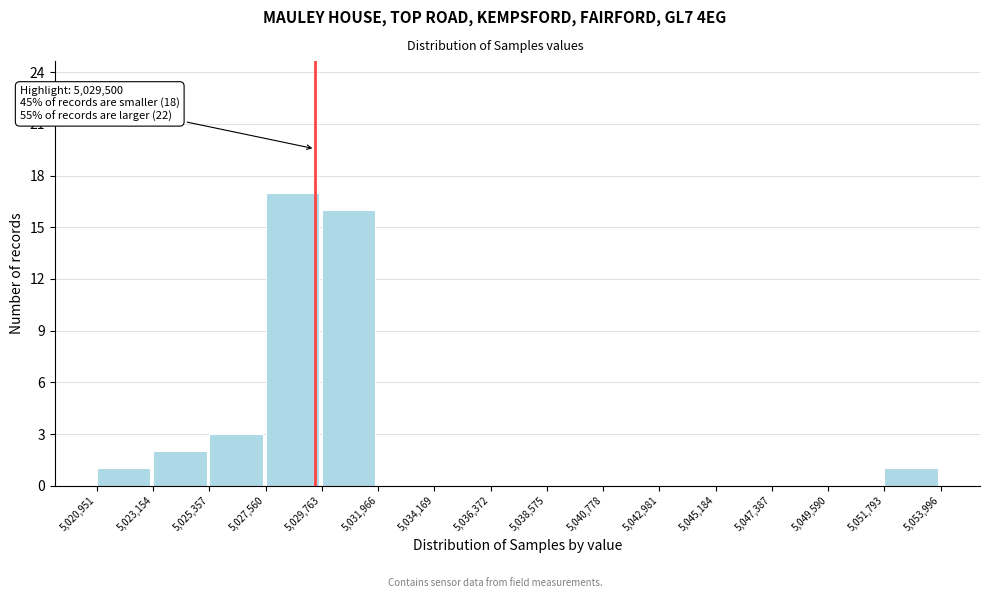

Which range on the x-axis has the tallest bar?

5,027,560 to 5,029,763